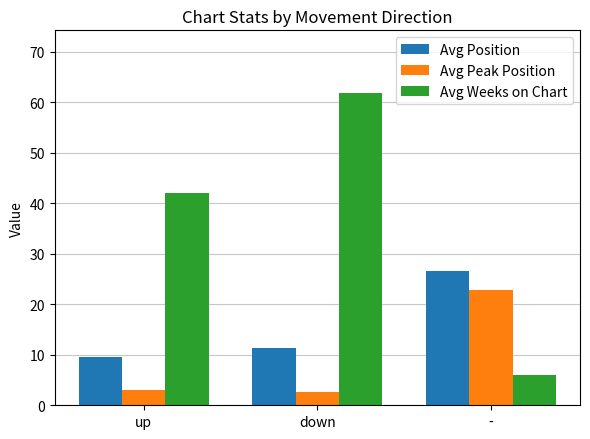

At which label does Avg Position reach its minimum?

up